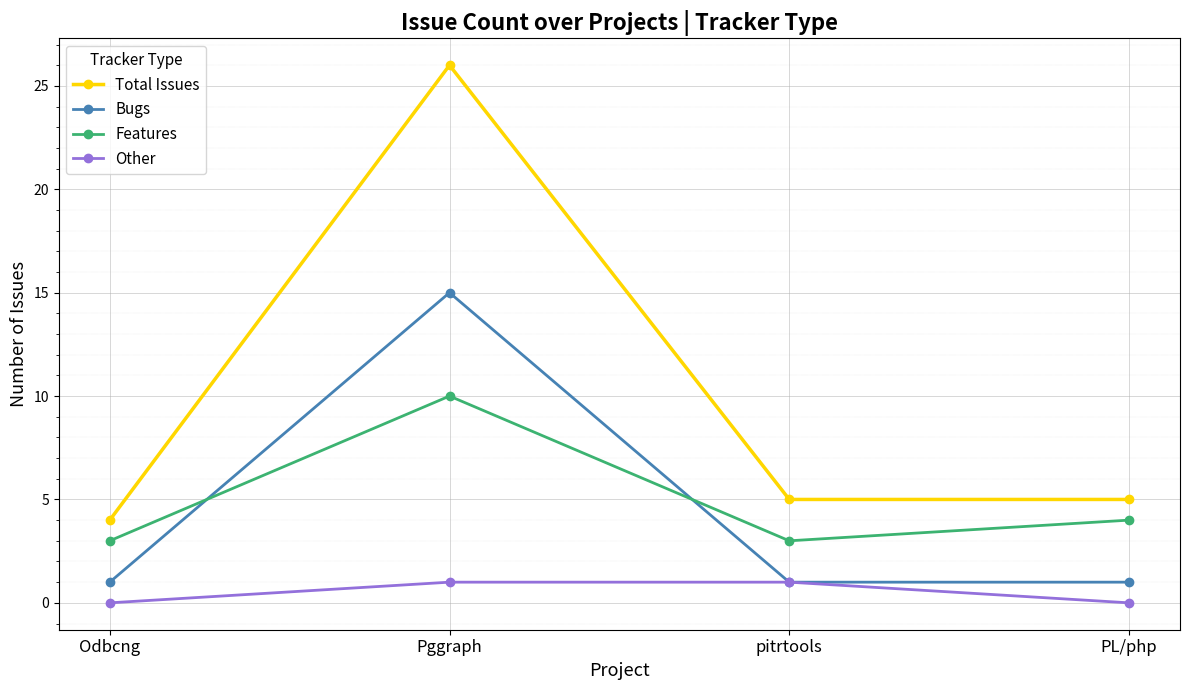

What is the spread (max minus min) of values at Pggraph?

25